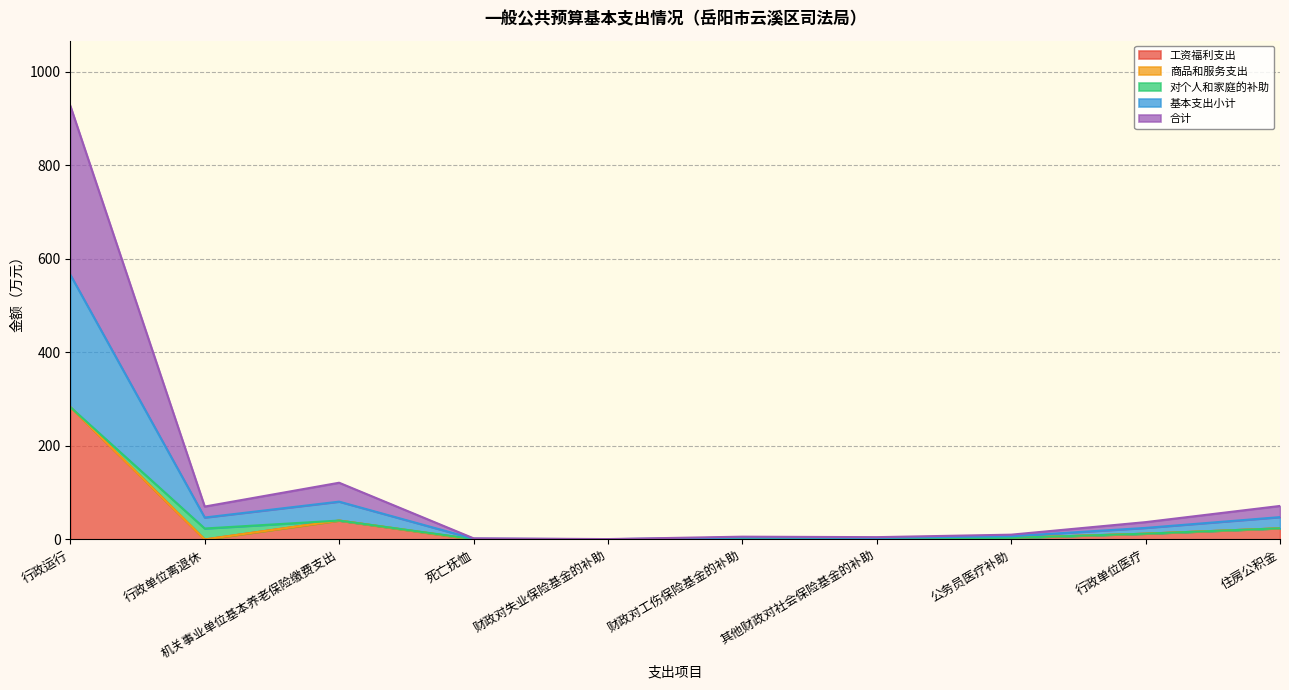

What is the highest value of the 工资福利支出 series?

283.1